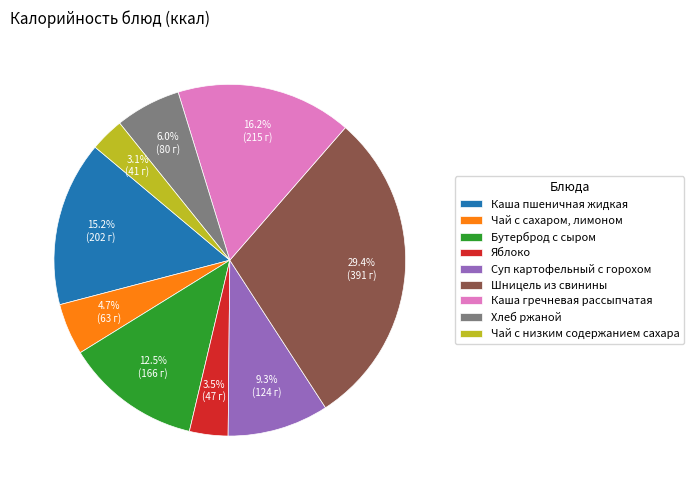

Approximately how many times larger is the value at Шницель из свинины compared to Каша гречневая рассыпчатая?

1.8